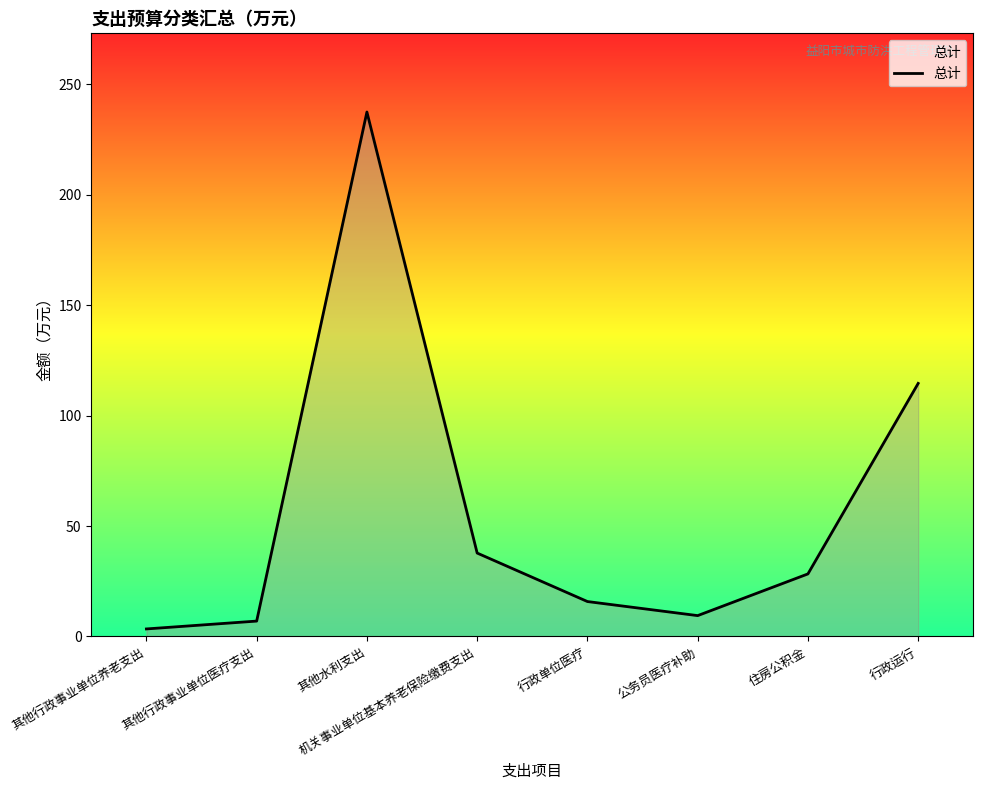

What is the difference between the maximum and second lowest values?

230.5